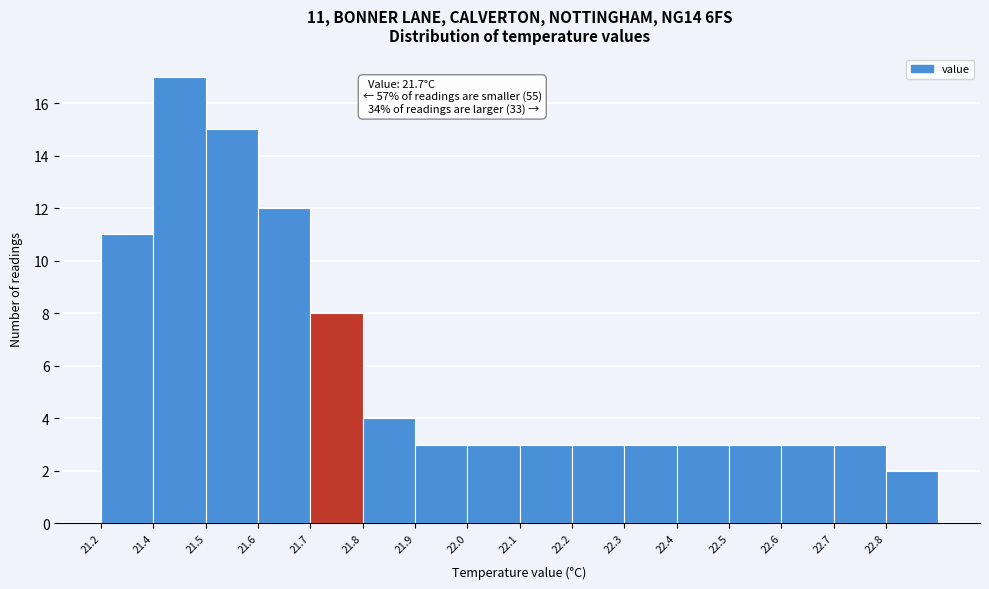

Reading left to right, transcribe all the data shown in this chart.

21.2=11	21.4=17	21.5=15	21.6=12	21.7=8	21.8=4	21.9=3	22.0=3	22.1=3	22.2=3	22.3=3	22.4=3	22.5=3	22.6=3	22.7=3	22.8=2